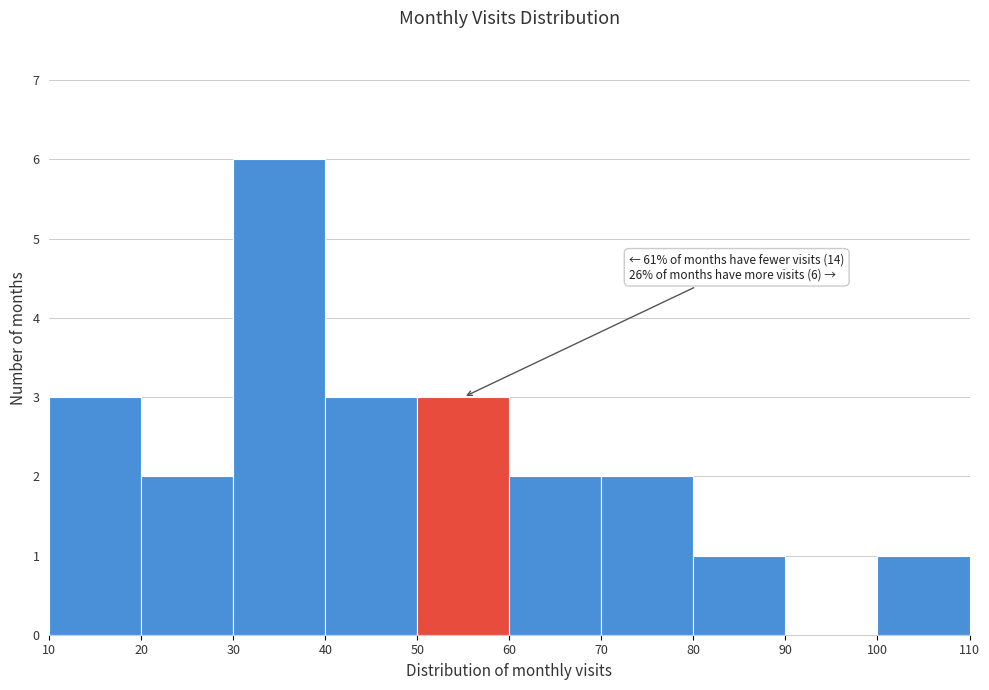

Which range on the x-axis has the tallest bar?

30 to 40